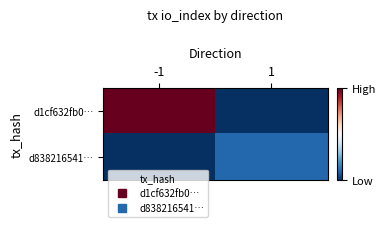

Which series has the largest range (max minus min)?

d1cf632fb0…